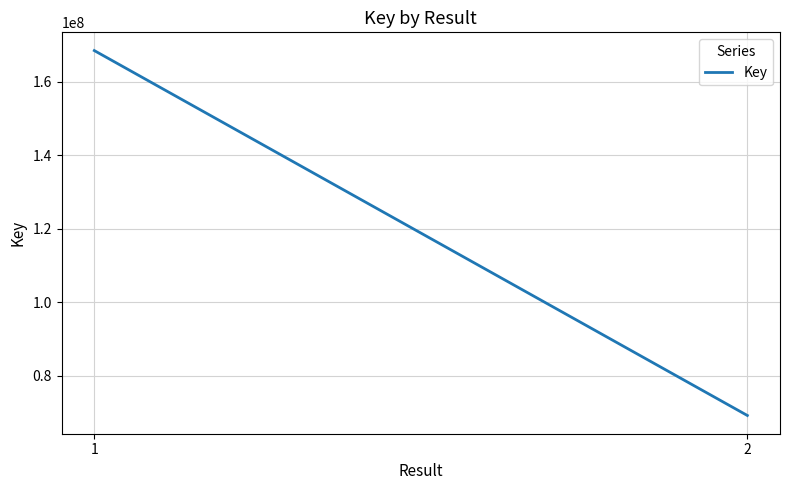

Rank the categories by value from lowest to highest.

2, 1